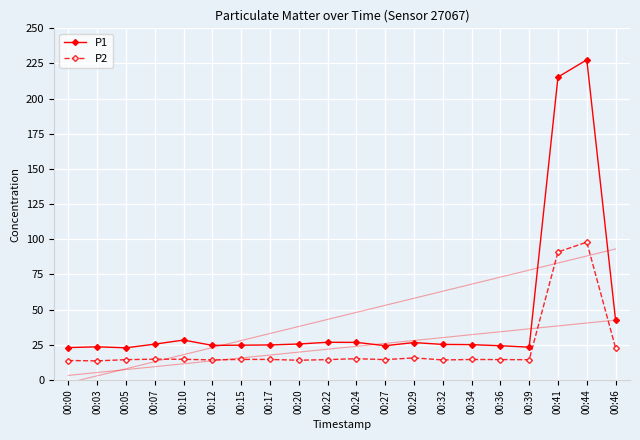

At which category is the sum across all series the highest?

00:44